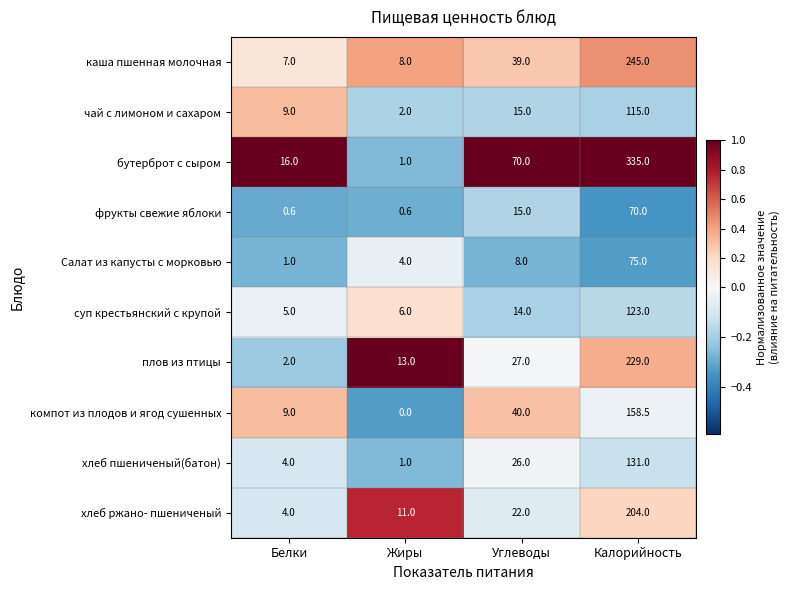

What is the difference between the суп крестьянский с крупой values at Углеводы and Белки?

9.0